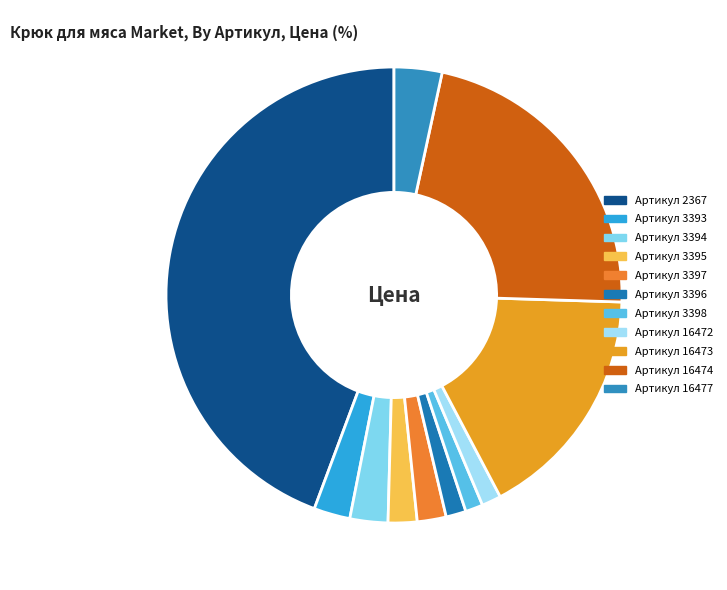

Count the number of slices in the pie.

11